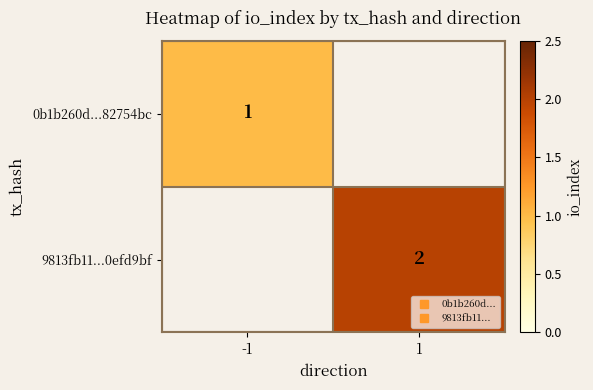

List the series in order of their peak value, lowest first.

0b1b260d...82754bc, 9813fb11...0efd9bf